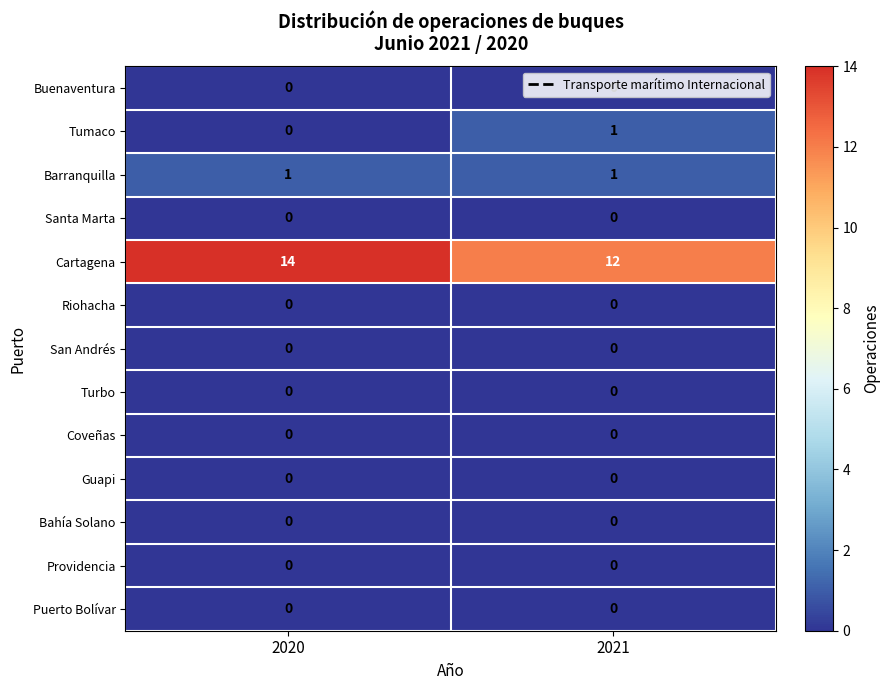

What is the total value across all series at 2021?

14